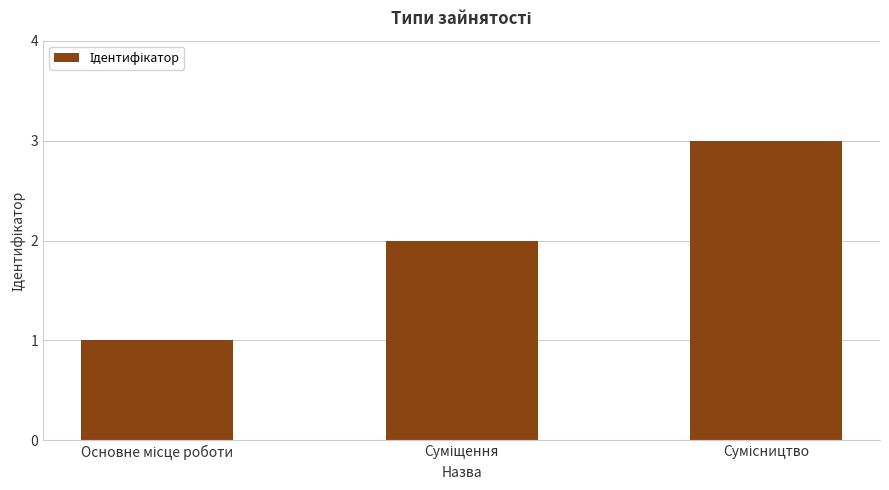

What is the sum of all values?

6